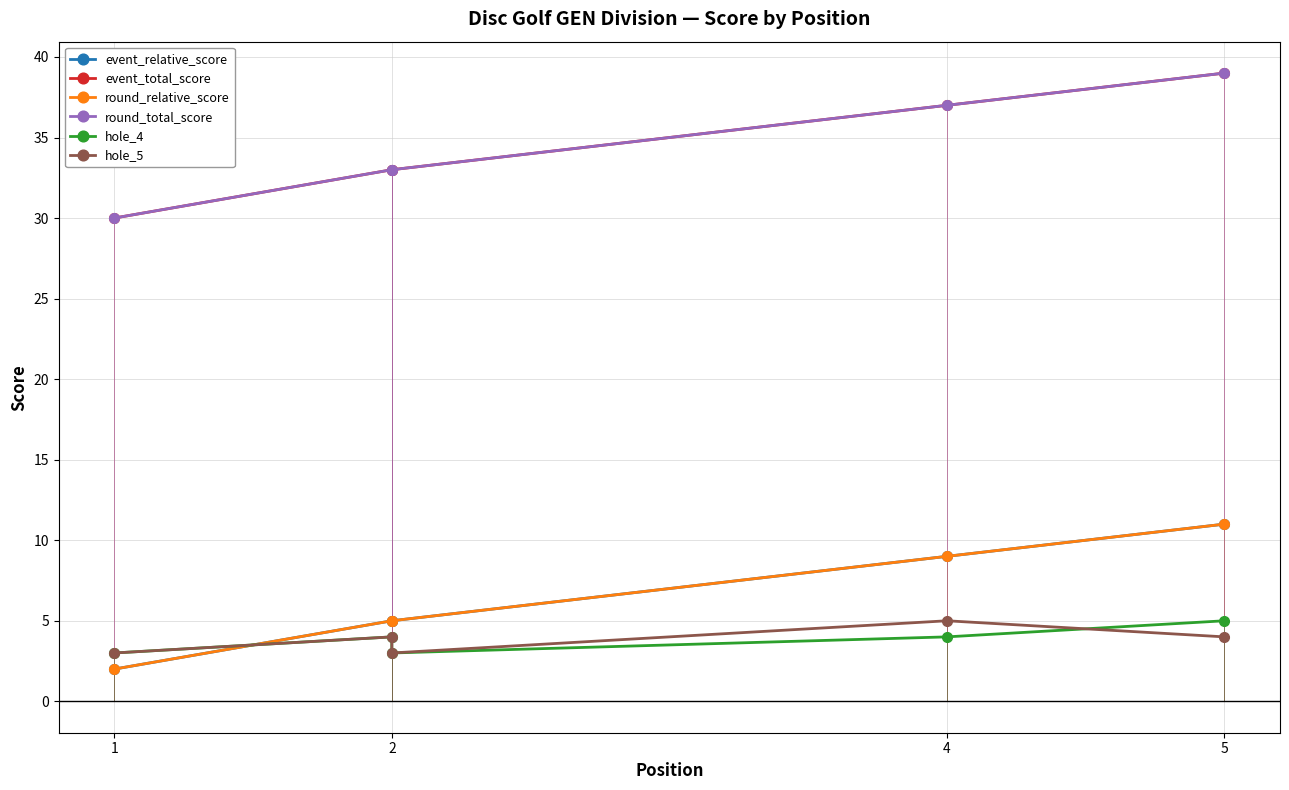

The value of round_relative_score at 1 is 3. True or false?

False